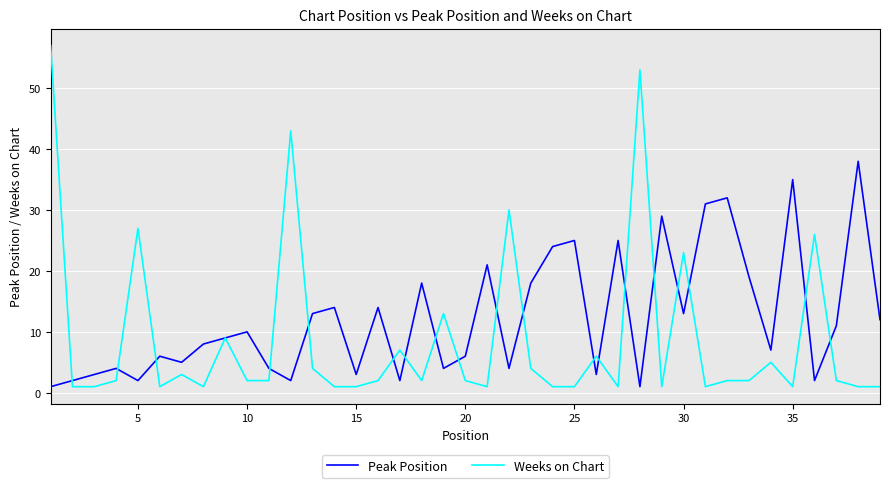

Does the chart have visible grid lines?

Yes